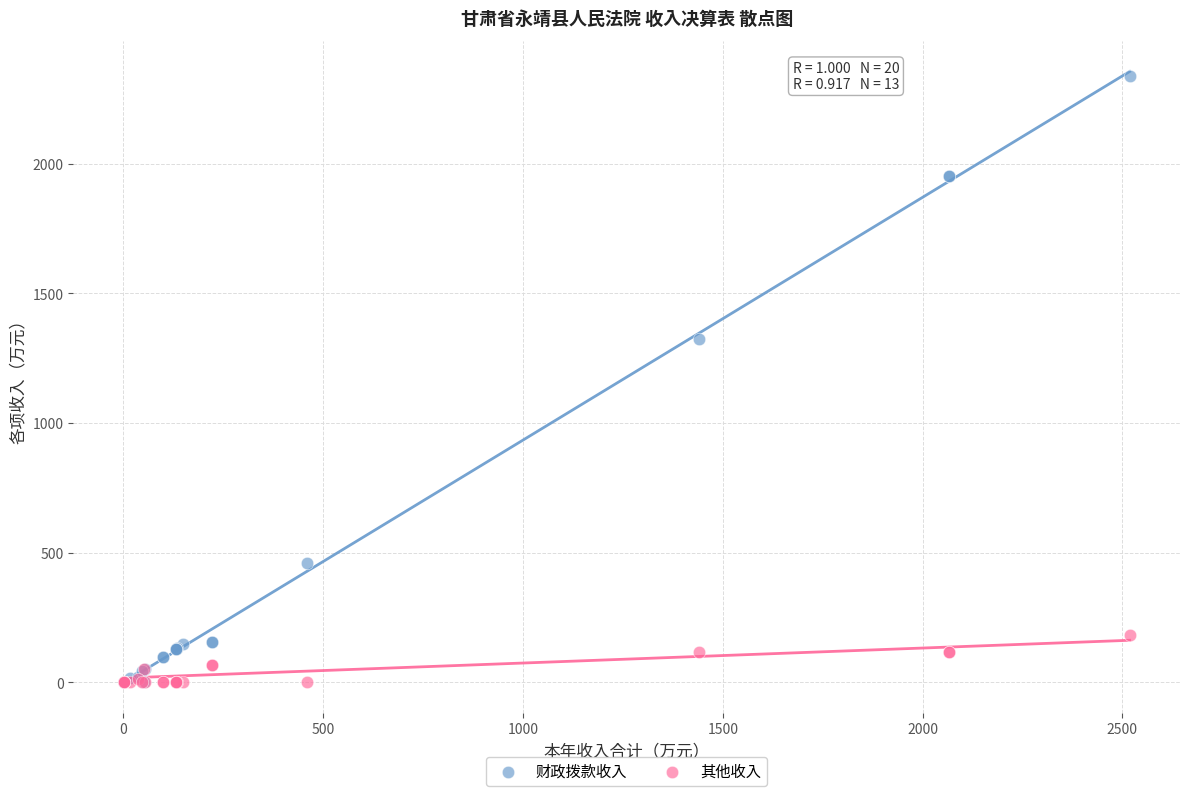

Which series reaches the maximum Y coordinate?

财政拨款收入